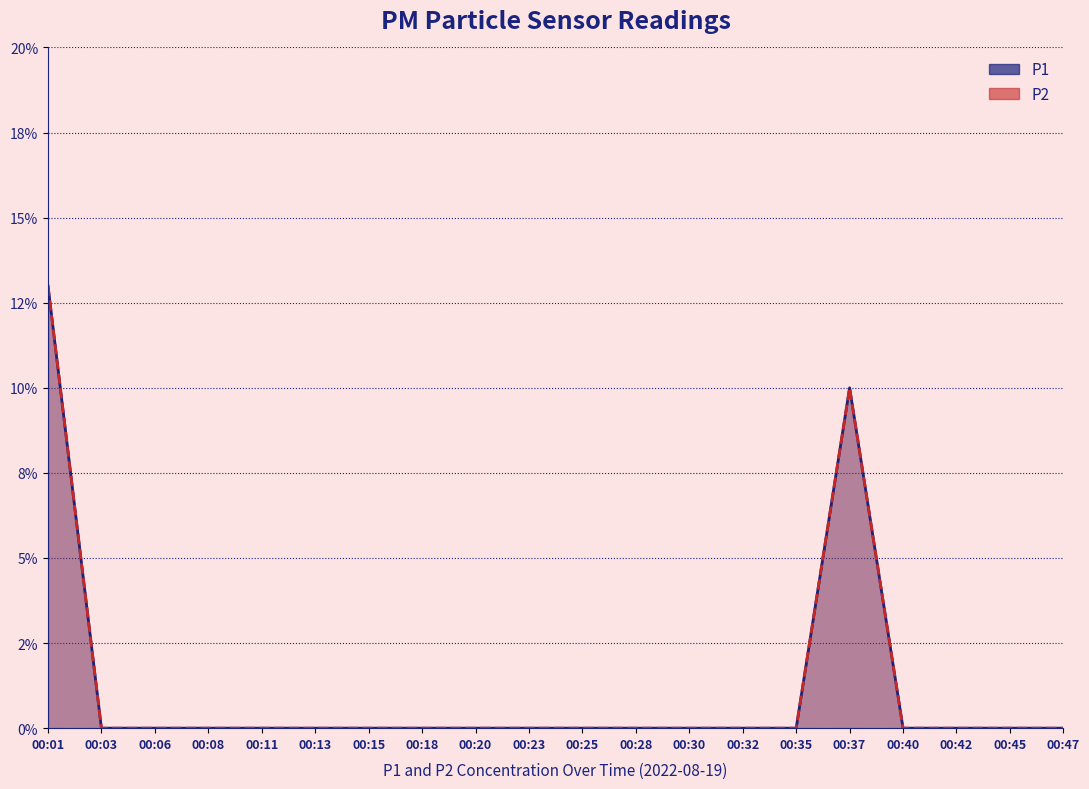

Count the number of categories in the chart.

20